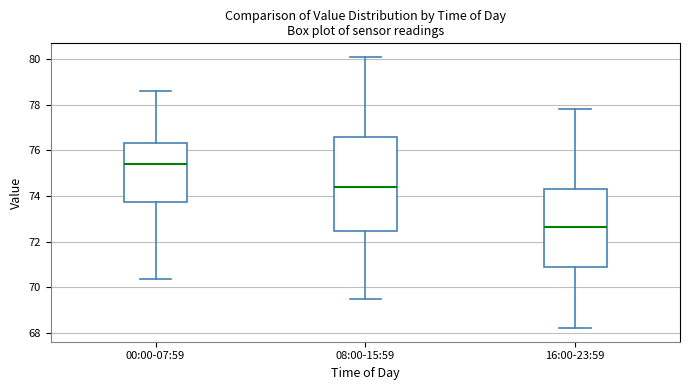

Reading left to right, read every box against the y-axis: the position of its median line, the range the box covers, and the ends of its whiskers. The values are not printed on the chart, so give them approximately, as read against the axis.

00:00-07:59: median 75.4, box 73.8 to 76.4, whiskers 70.4 to 78.6
08:00-15:59: median 74.4, box 72.4 to 76.6, whiskers 69.6 to 80.2
16:00-23:59: median 72.6, box 70.8 to 74.4, whiskers 68.2 to 77.8